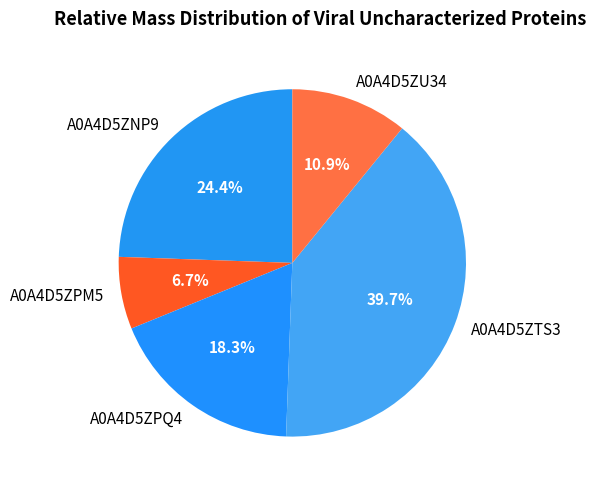

True or false: A0A4D5ZNP9 accounts for 18% of the total.

False